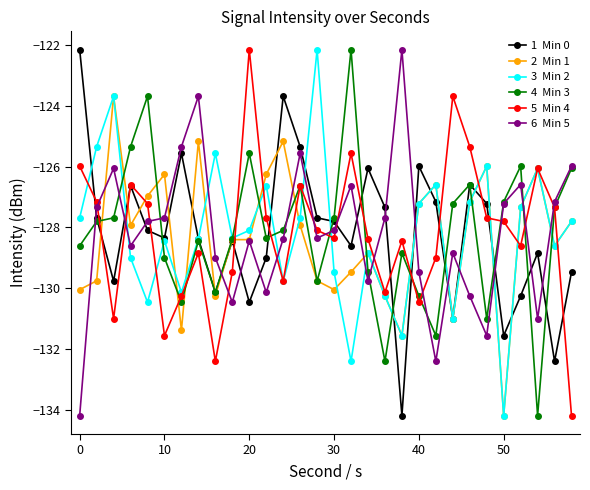

What is the greatest value displayed?

-122.2